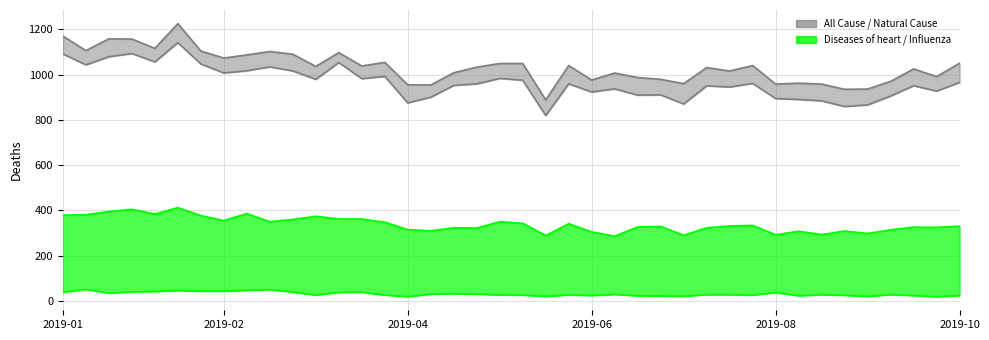

Count the number of categories in the chart.

40